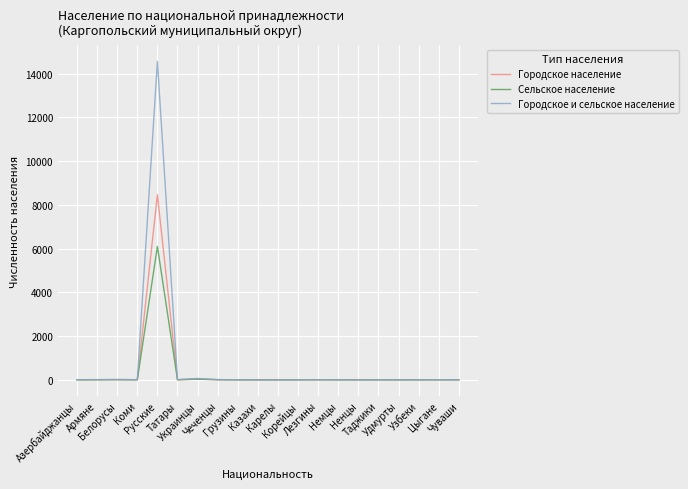

What is the difference between the Городское население values at Казахи and Коми?

5